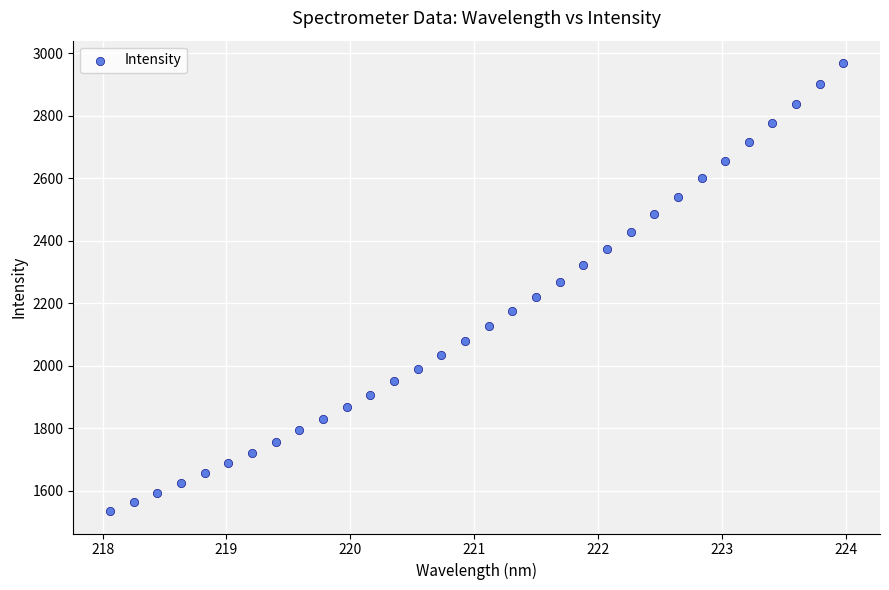

What is the range of Y values (max minus min)?

1433.4